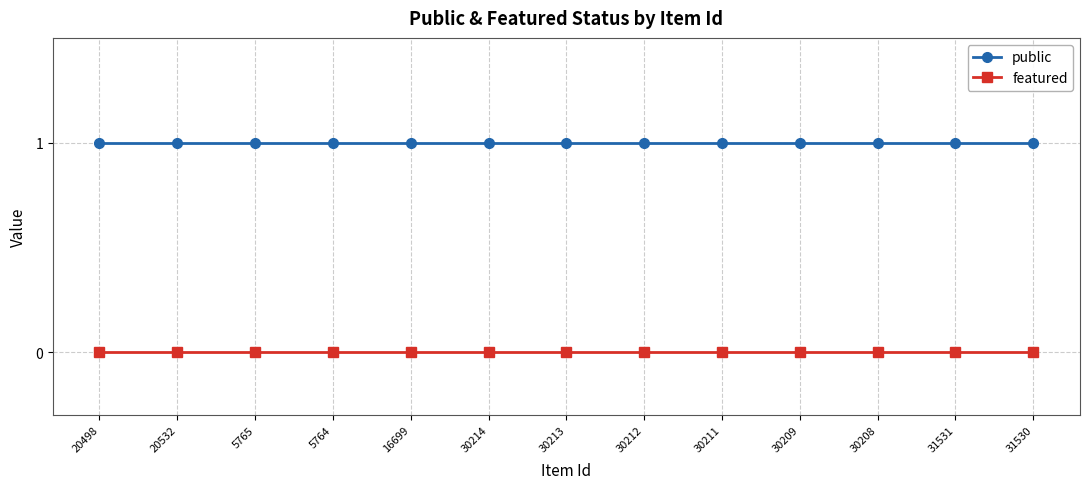

True or false: public and featured cross at least once.

False